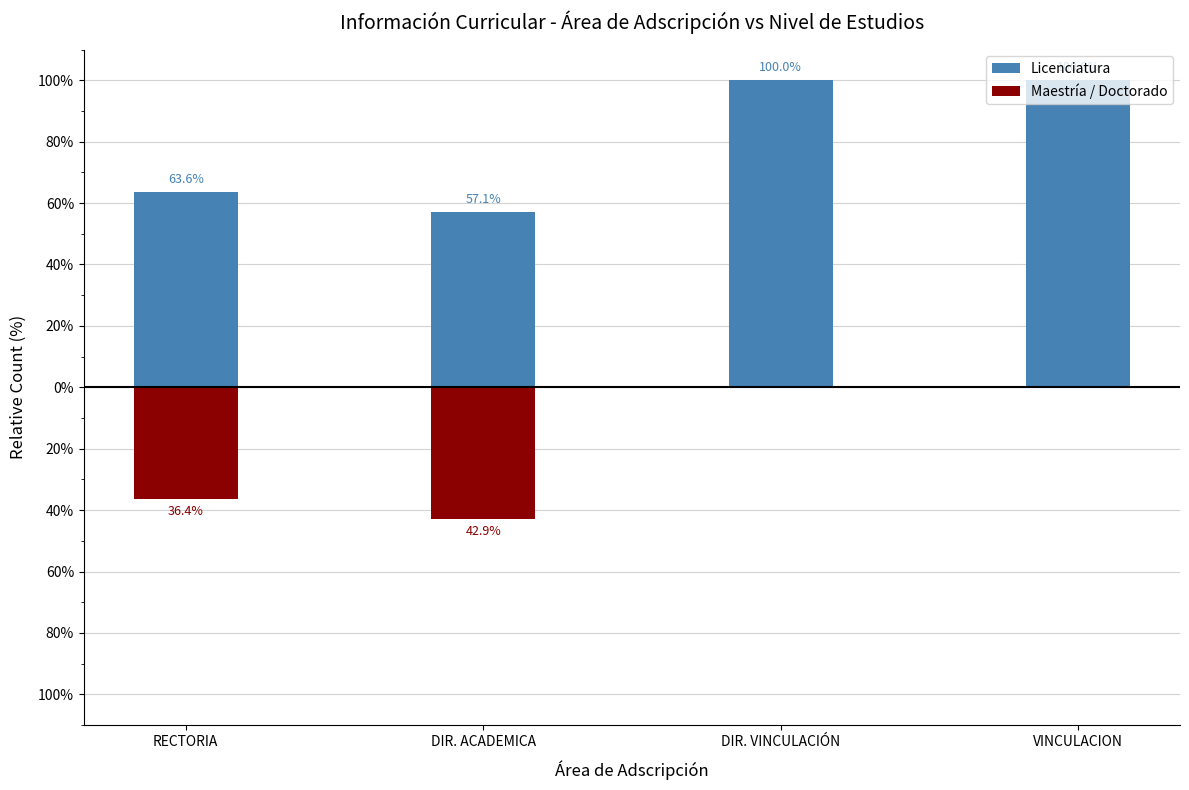

How many bars are there in each group?

2